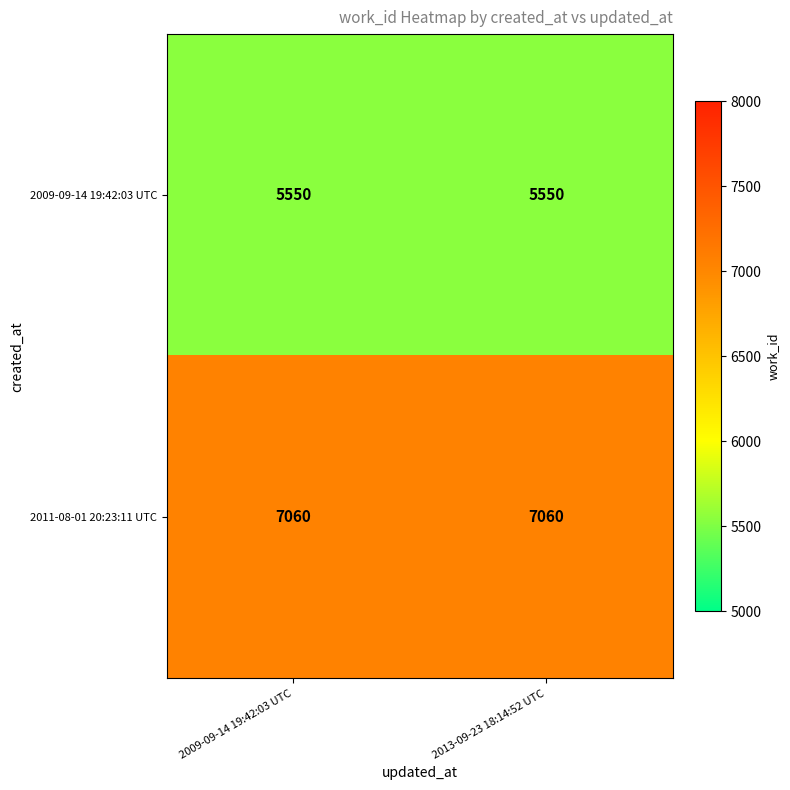

Reading right to left, transcribe all the data shown in this chart.

2009-09-14 19:42:03 UTC: 5550	5550
2011-08-01 20:23:11 UTC: 7060	7060